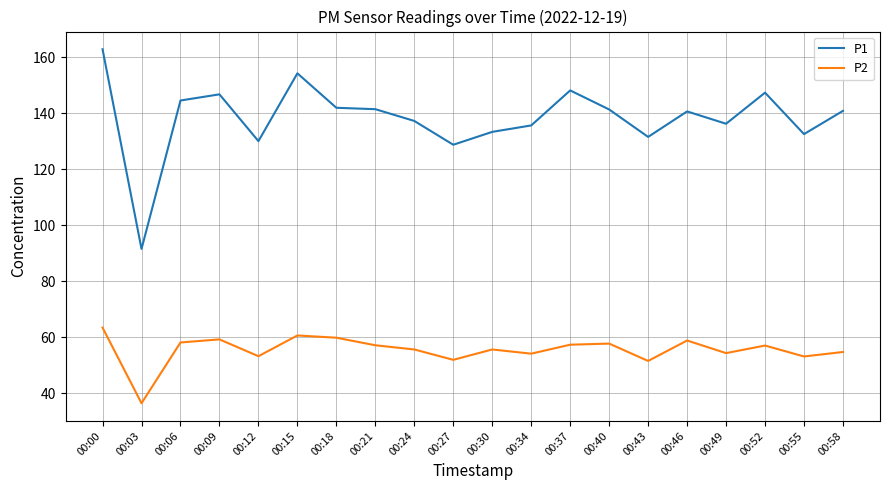

What are all the series names shown in the legend?

P1, P2